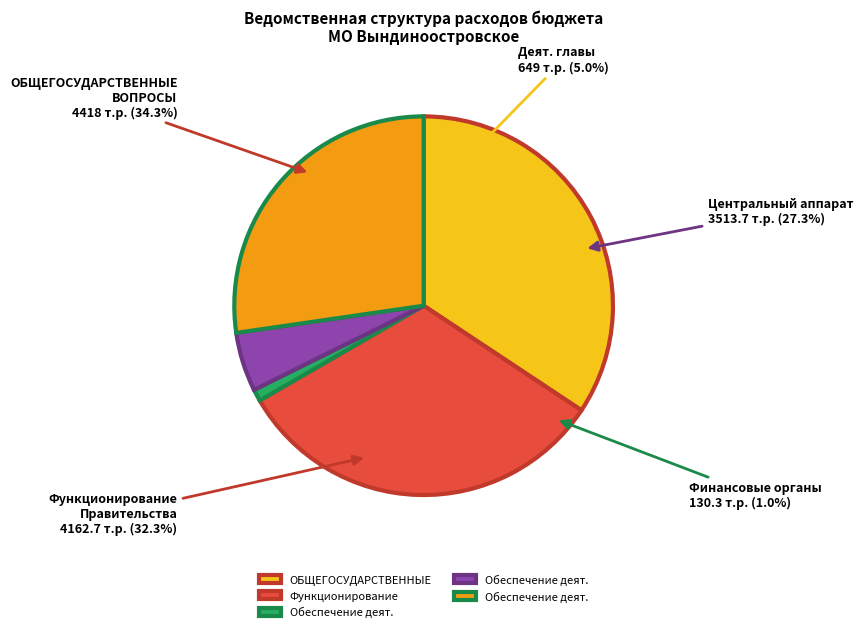

To the nearest percent, what portion does Обеспечение деятельности центрального аппарата represent?

27%